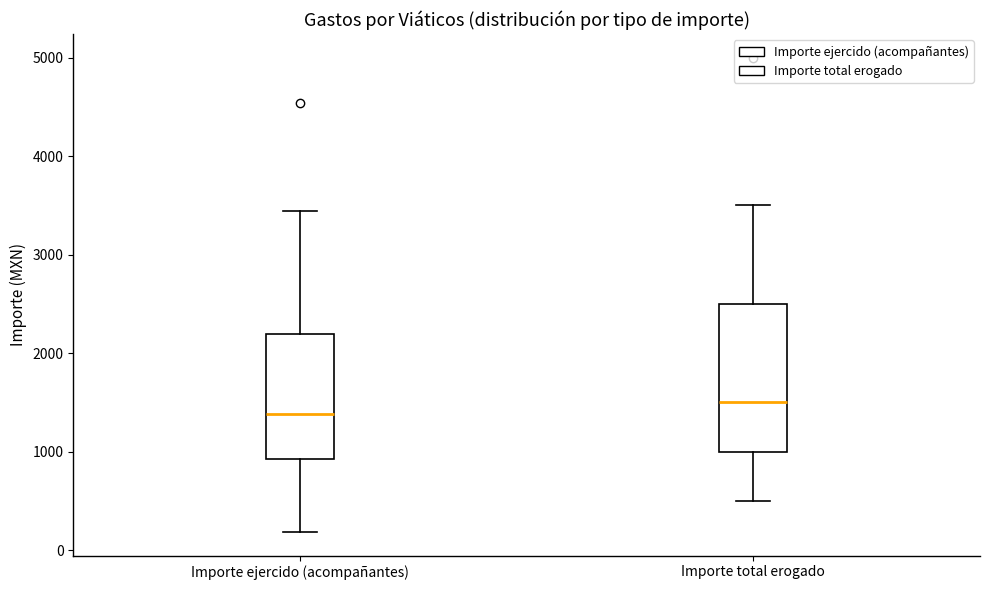

Which box has the highest median line?

Importe total erogado